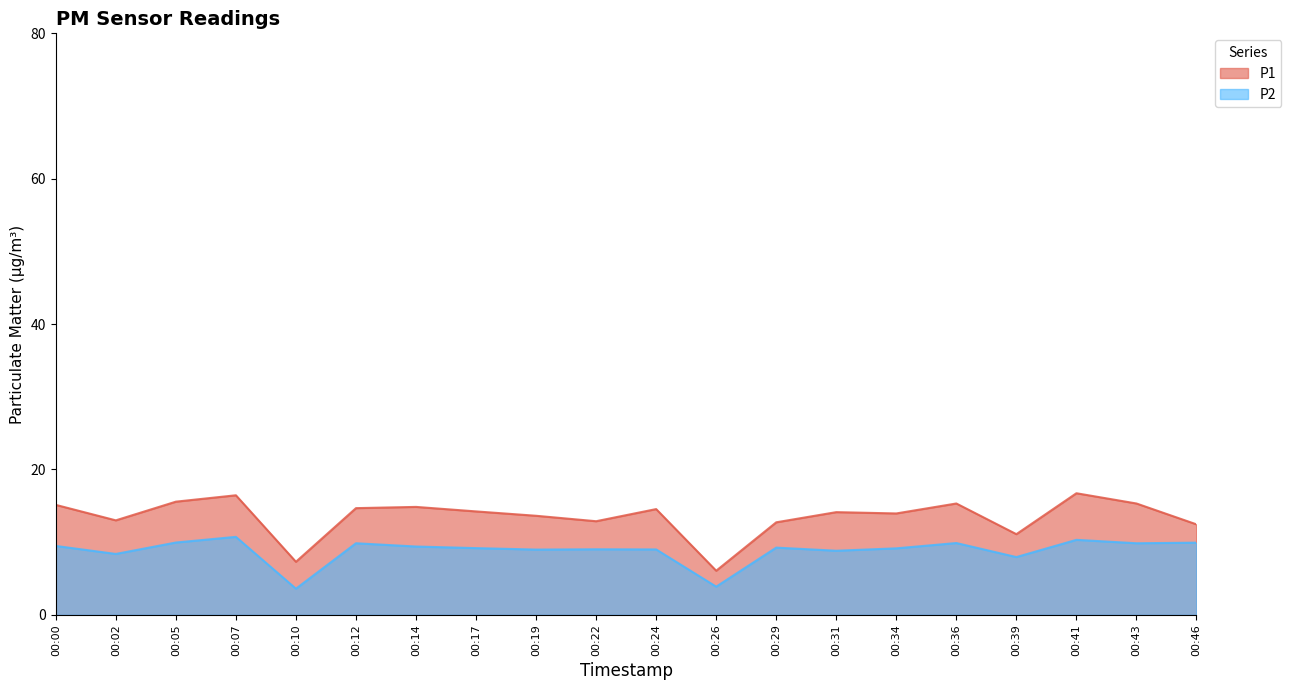

What is the sum of all P2 values?

176.6